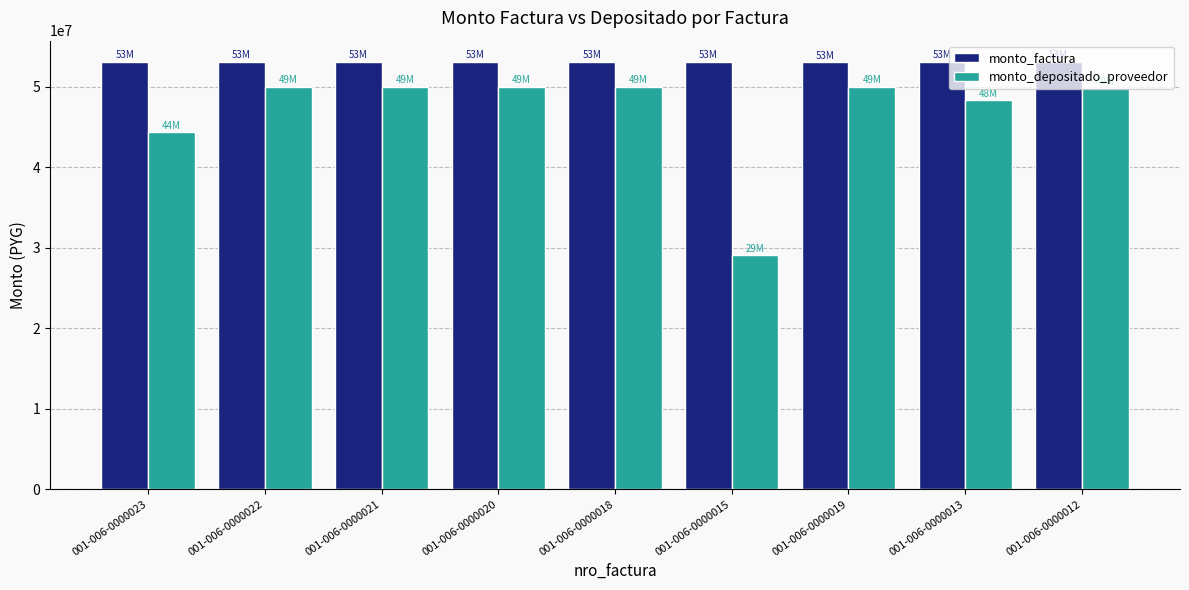

The value of monto_depositado_proveedor at 001-006-0000020 is 49992790. True or false?

True